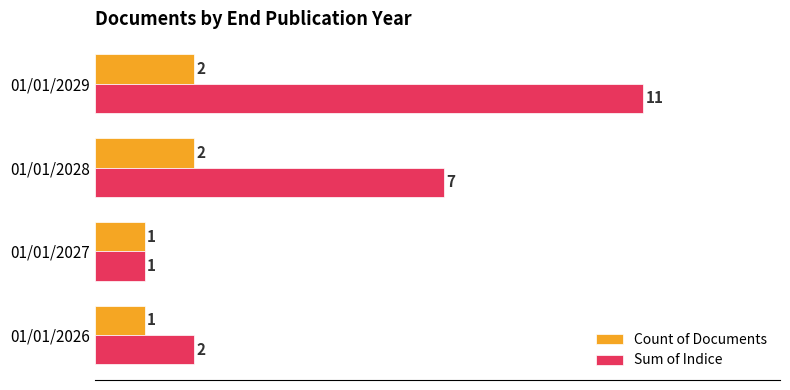

True or false: Sum of Indice has a value of 16 at 01/01/2029.

False